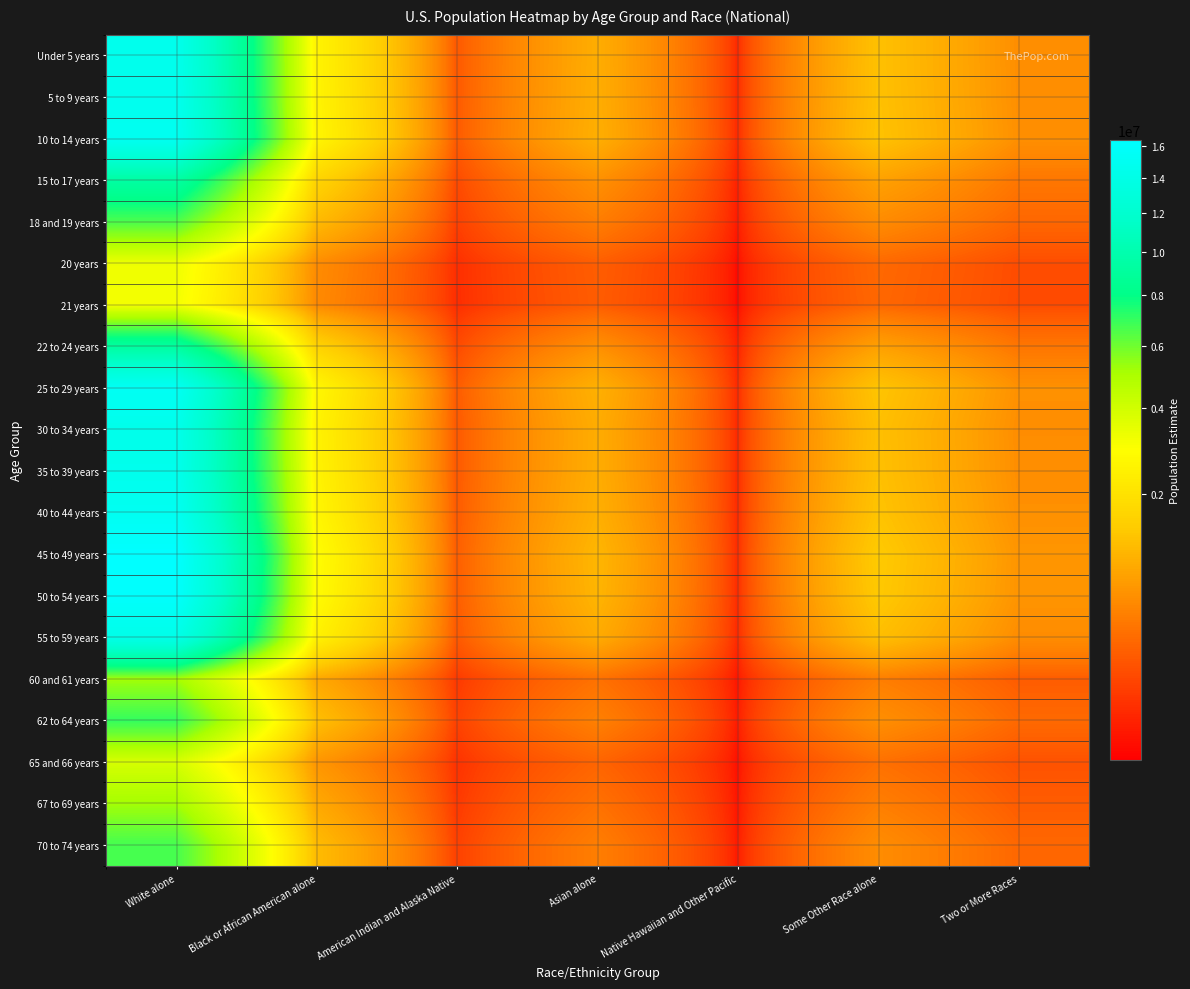

Which label corresponds to the largest value in the chart?

White alone